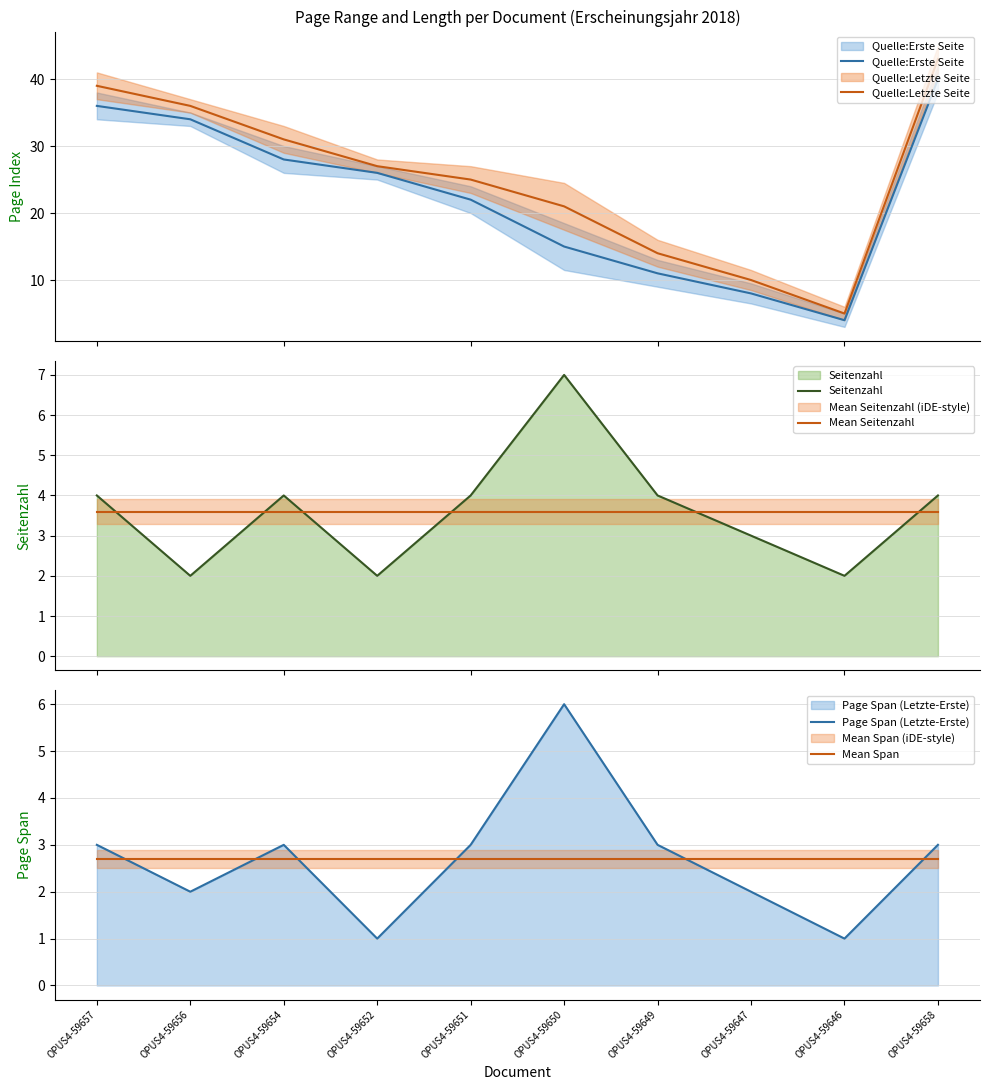

Is the value of Quelle:Letzte Seite at OPUS4-59657 greater than the value of Mean Seitenzahl at OPUS4-59647?

Yes